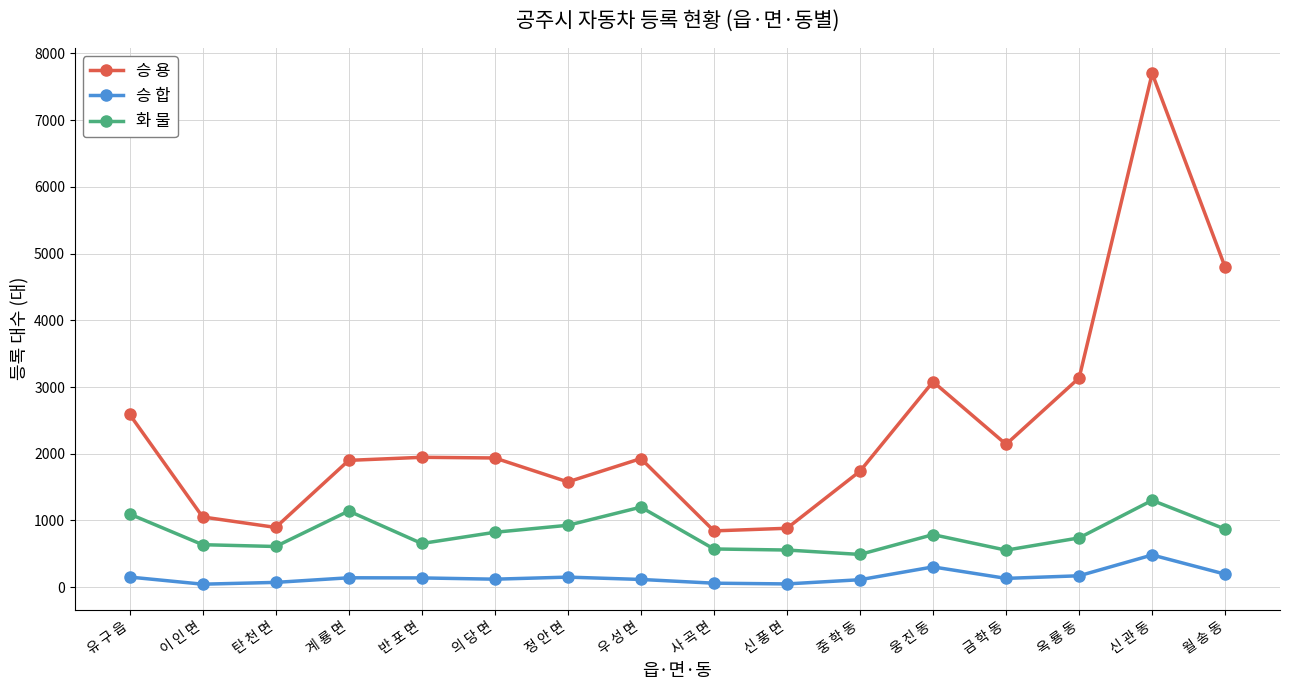

Between 의 당 면 and 옥 룡 동, which series saw the biggest shift?

승 용